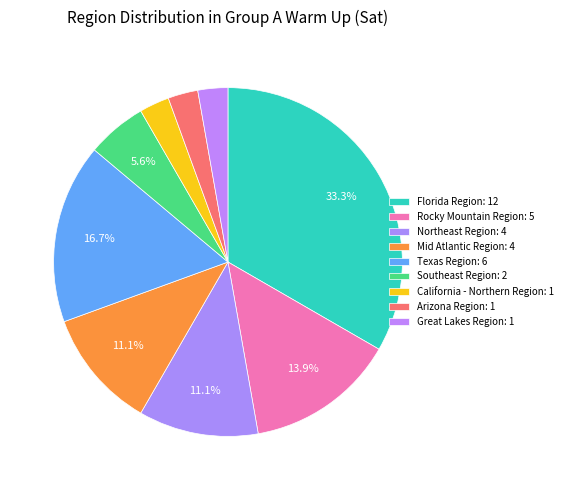

Combined, do Northeast Region and Mid Atlantic Region account for over 50%?

No